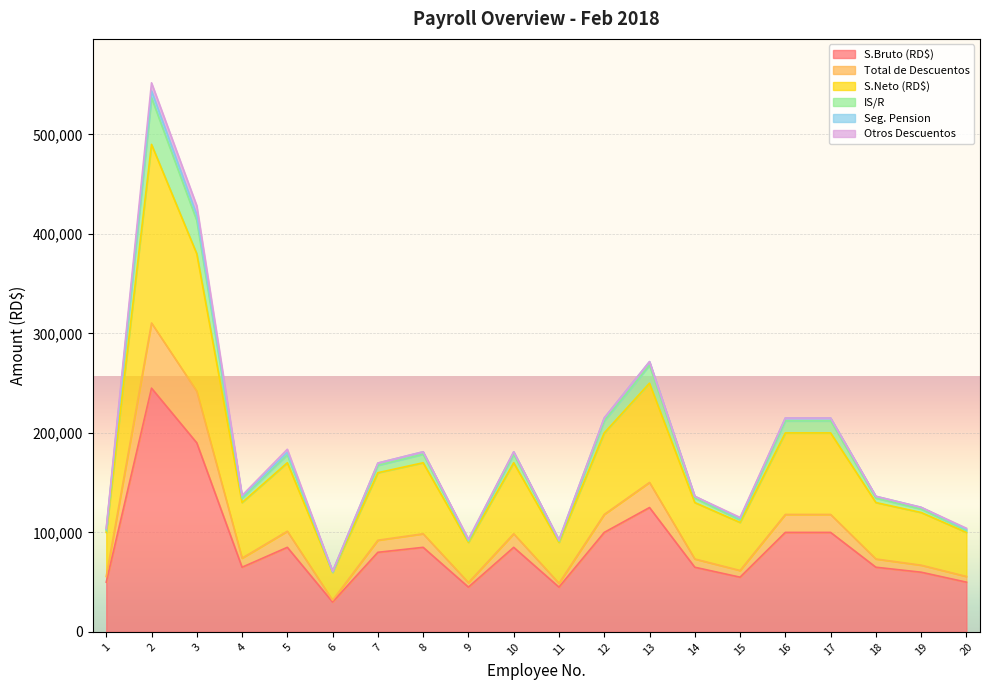

True or false: Total de Descuentos has more than 1 interior local peaks.

True